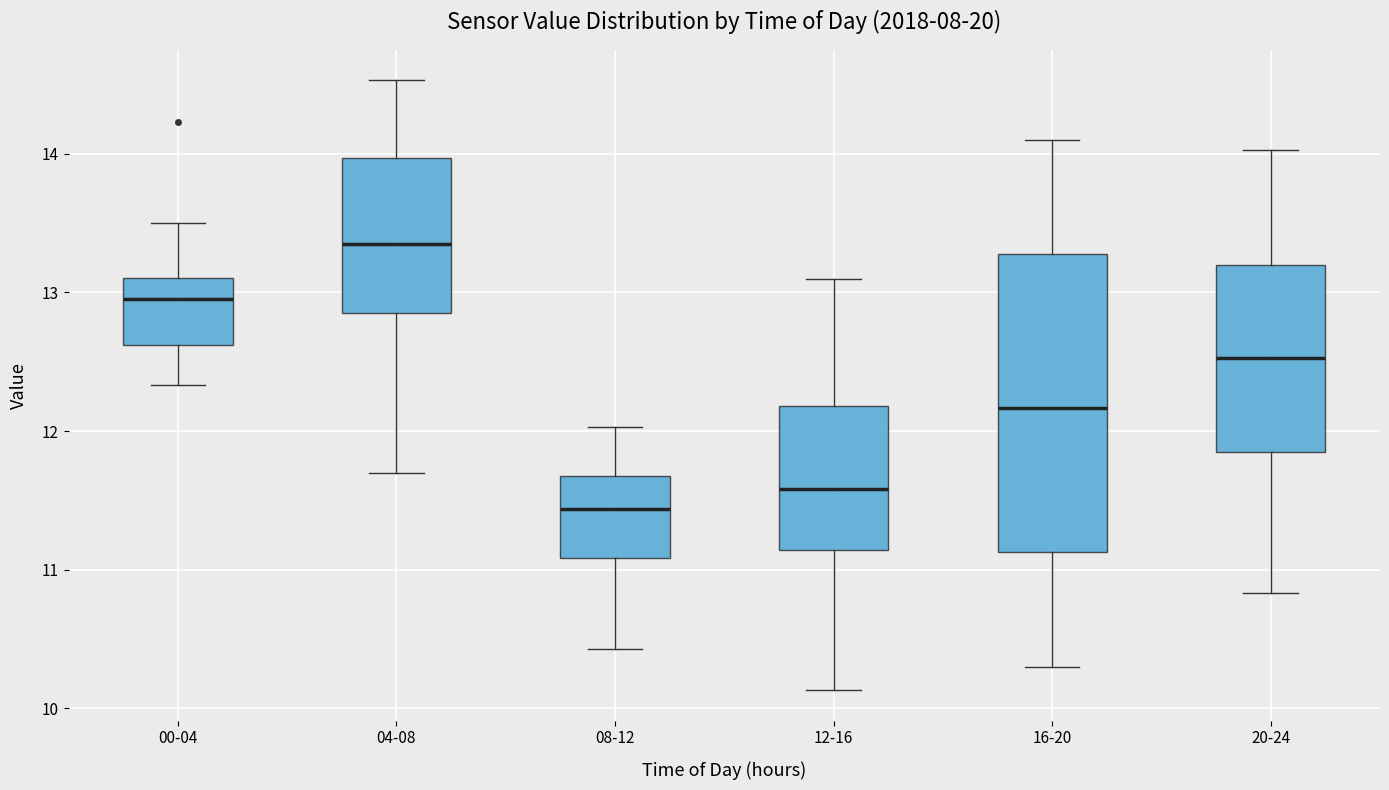

Reading left to right, read every box against the y-axis: the position of its median line, the range the box covers, and the ends of its whiskers. The values are not printed on the chart, so give them approximately, as read against the axis.

00-04: median 13.0, box 12.6 to 13.1, whiskers 12.3 to 13.5
04-08: median 13.4, box 12.9 to 14.0, whiskers 11.7 to 14.5
08-12: median 11.4, box 11.1 to 11.7, whiskers 10.4 to 12.0
12-16: median 11.6, box 11.1 to 12.2, whiskers 10.1 to 13.1
16-20: median 12.2, box 11.1 to 13.3, whiskers 10.3 to 14.1
20-24: median 12.5, box 11.9 to 13.2, whiskers 10.8 to 14.0